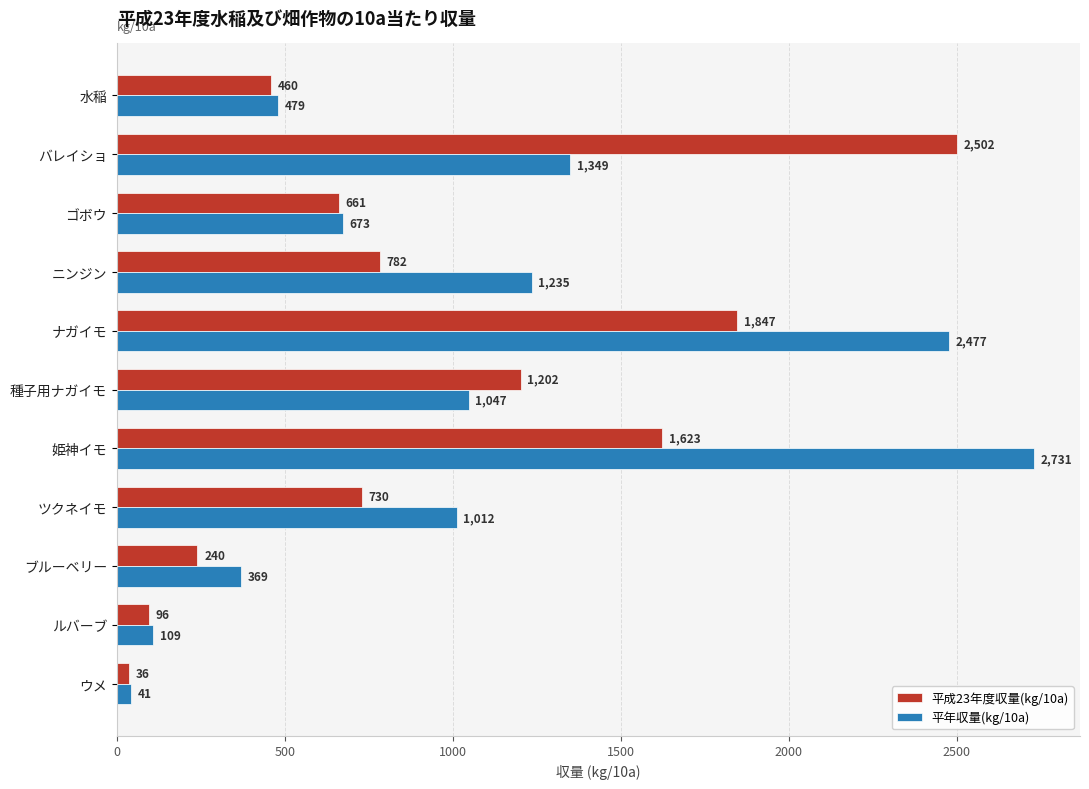

What is the difference between the highest and lowest values at ウメ?

5